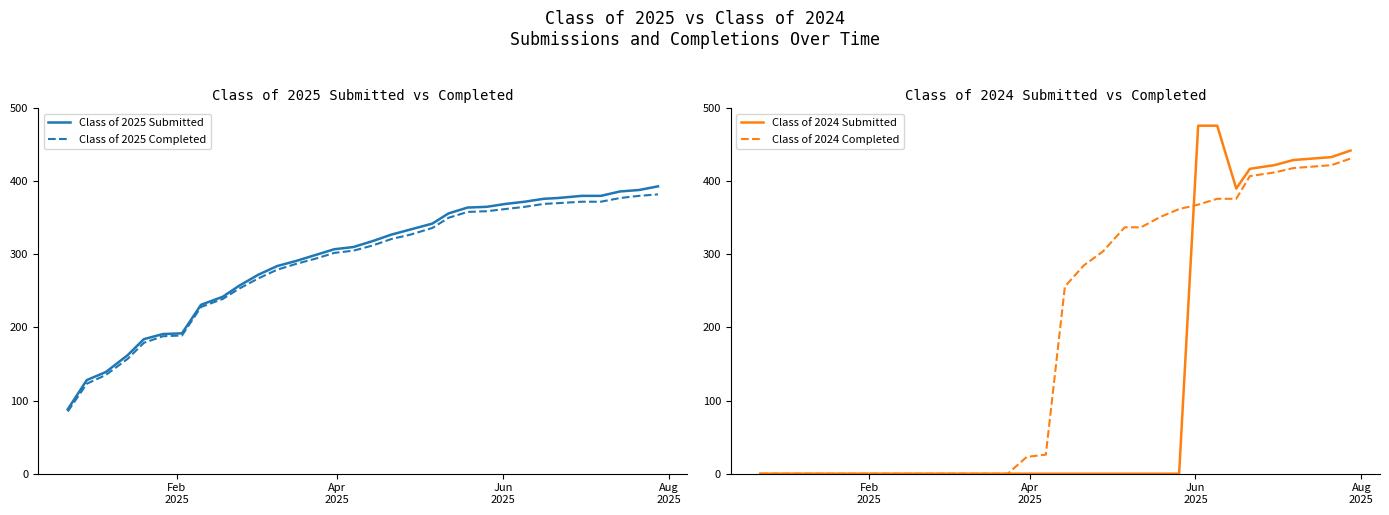

List the series in order of their peak value, lowest first.

Class of 2025 Completed, Class of 2025 Submitted, Class of 2024 Completed, Class of 2024 Submitted